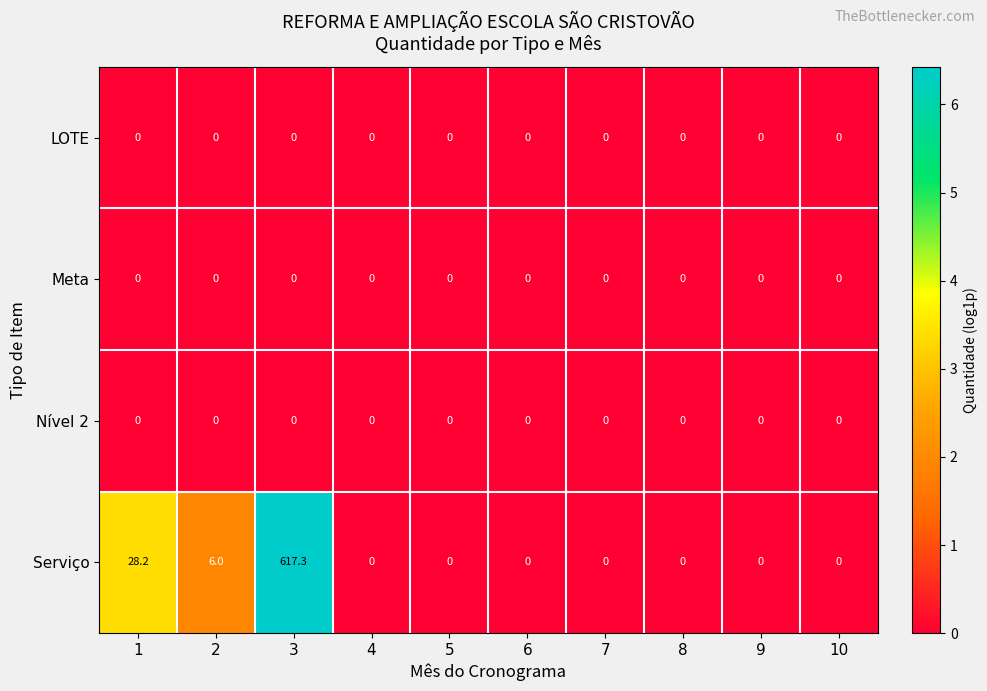

What is the difference between the second highest and minimum values in the Serviço series?

28.2